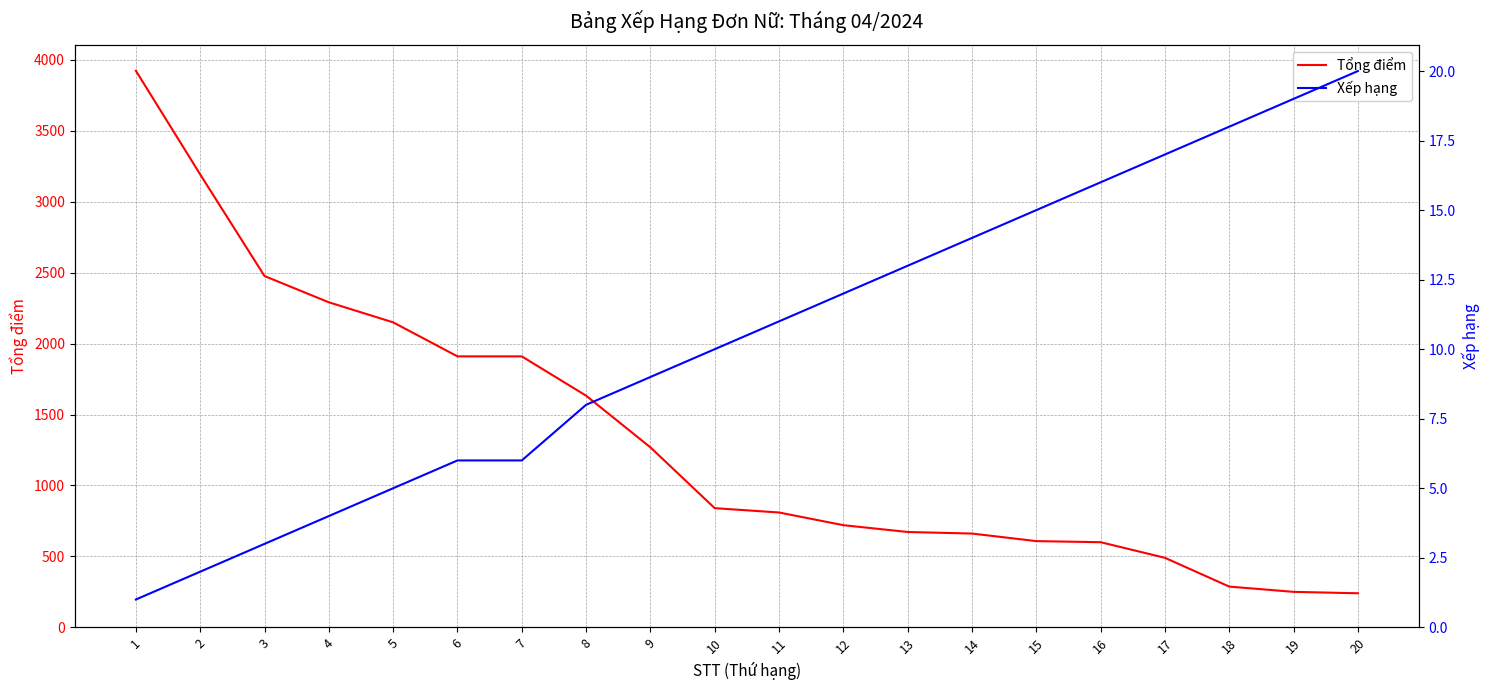

Rank the series by their maximum value, from lowest to highest.

Xếp hạng, Tổng điểm